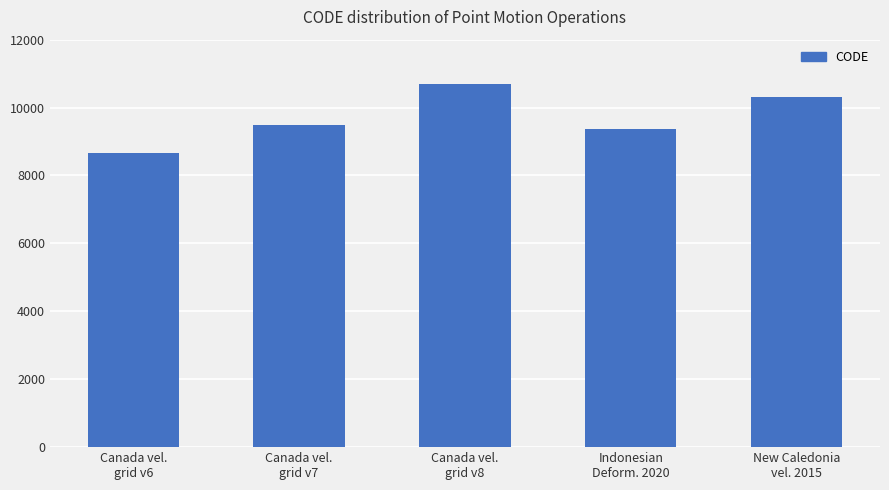

At which category does the chart reach its minimum across all series?

Canada vel.
grid v6